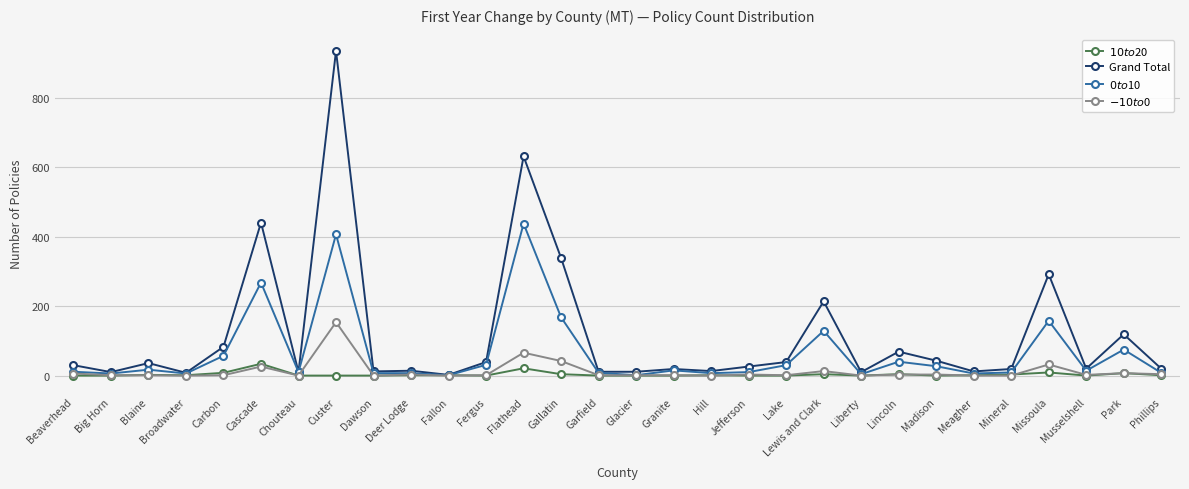

What is the value of the $0 to $10 point at the 22nd from the left?

4